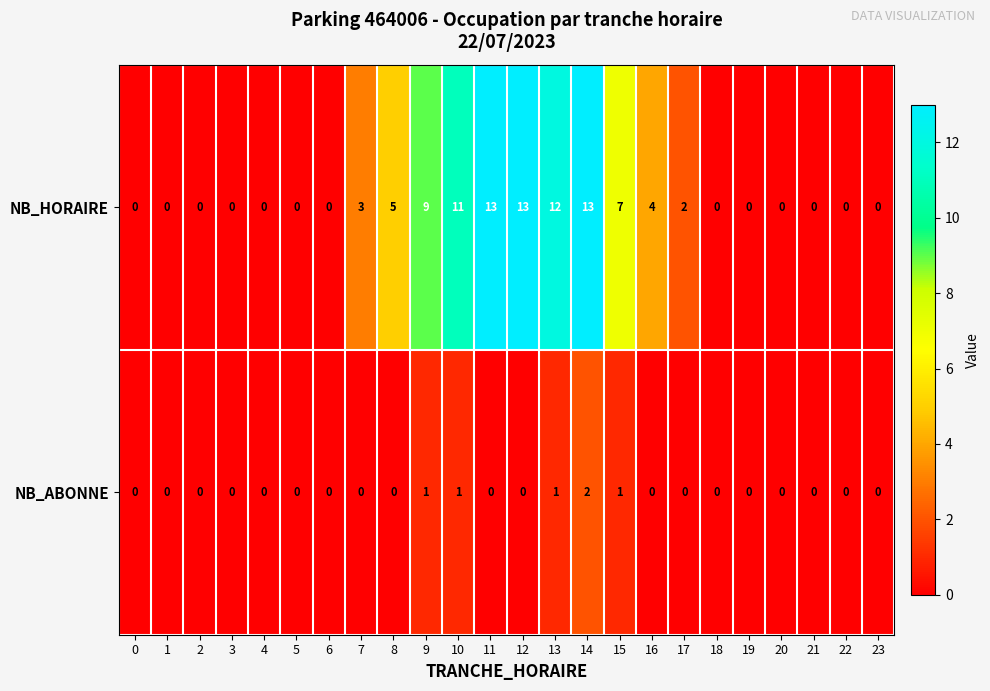

At which category is the sum across all series the highest?

14